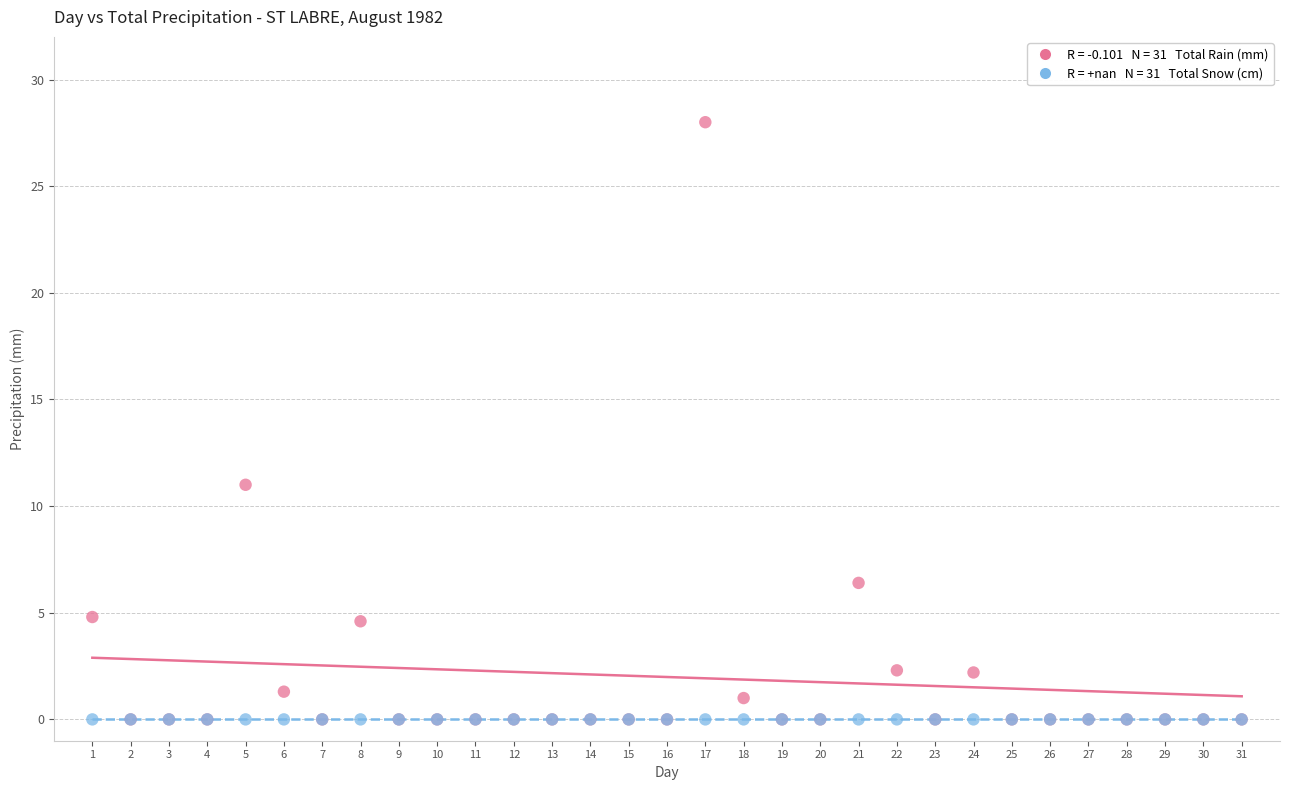

Across all series, what Y value is closest to 14?

11.0